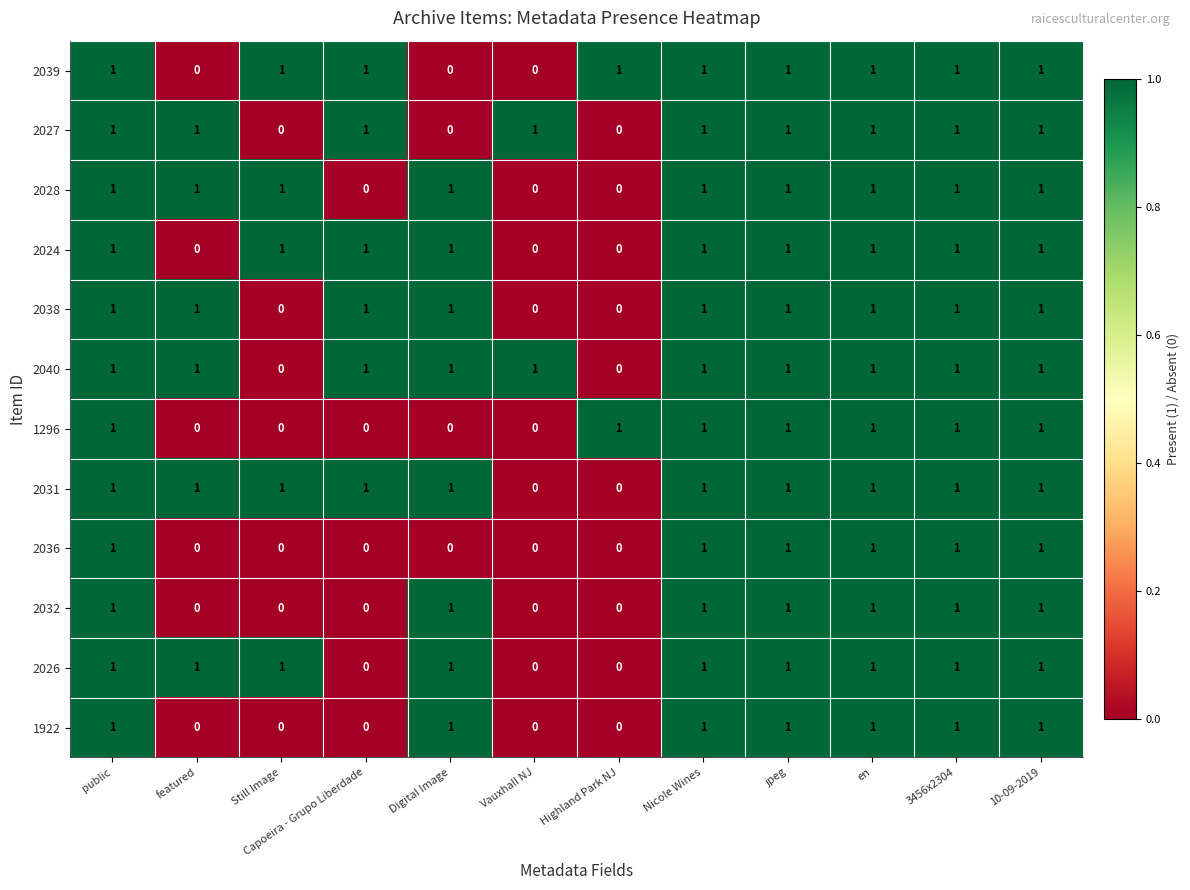

What is the sum of all 1922 values?

7